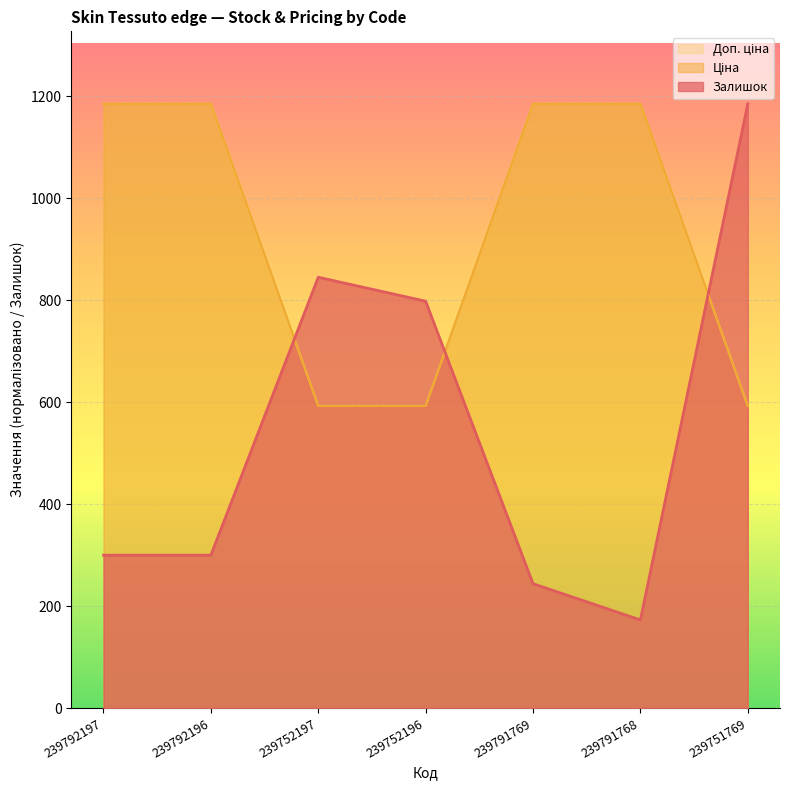

True or false: Доп. ціна and Ціна cross at least once.

False